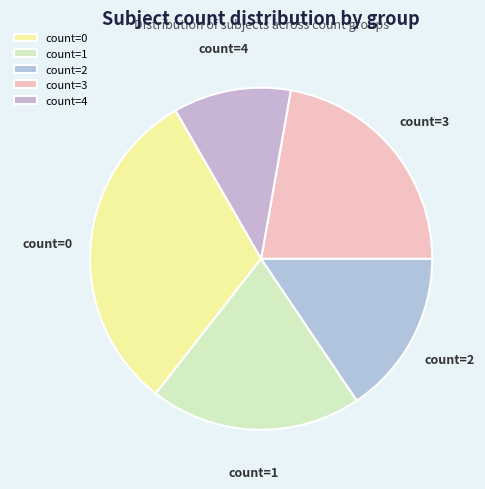

Rank the categories by value from highest to lowest.

count=0, count=3, count=1, count=2, count=4